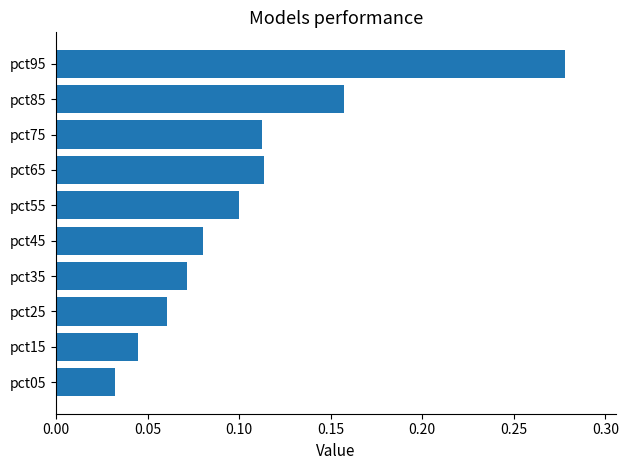

At which label is the value closest to 0?

pct05